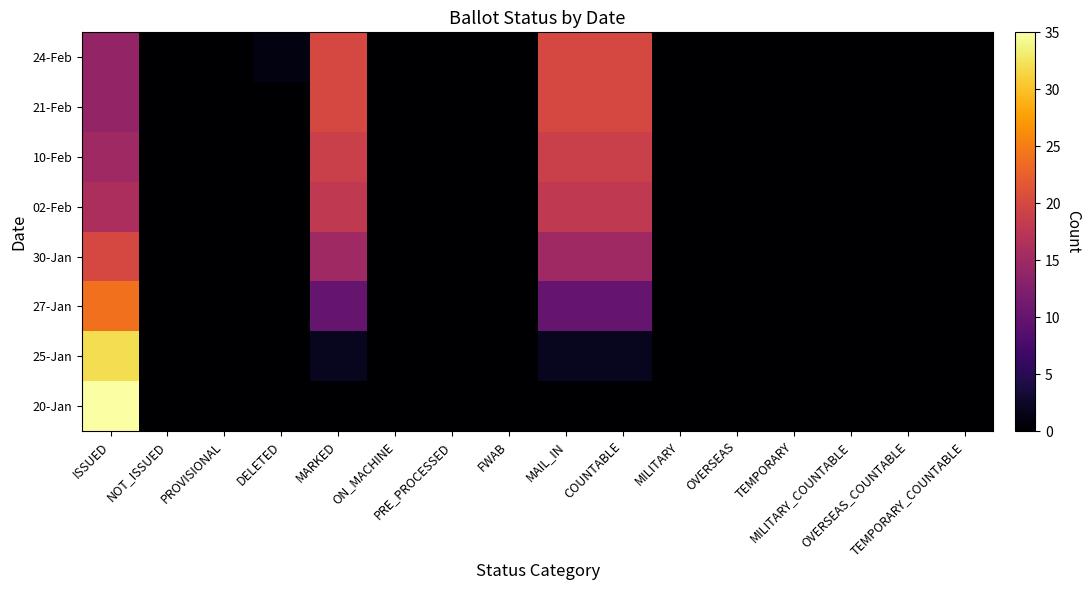

True or false: 02-Feb has a value of 0 at OVERSEAS.

True